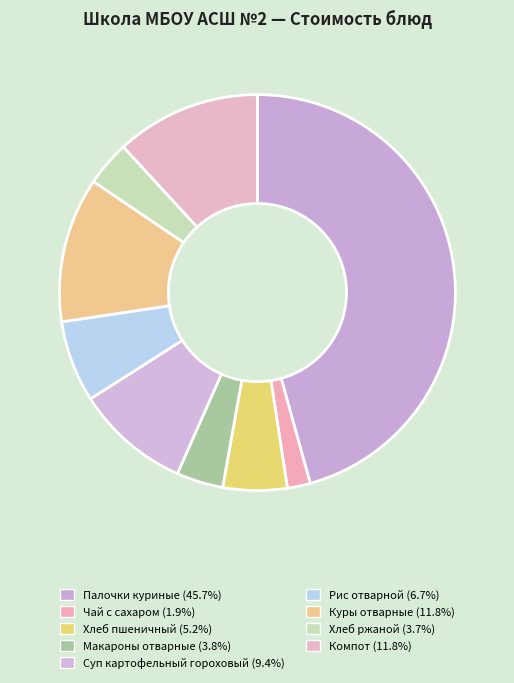

Which category has the biggest portion of the pie?

Палочки куриные